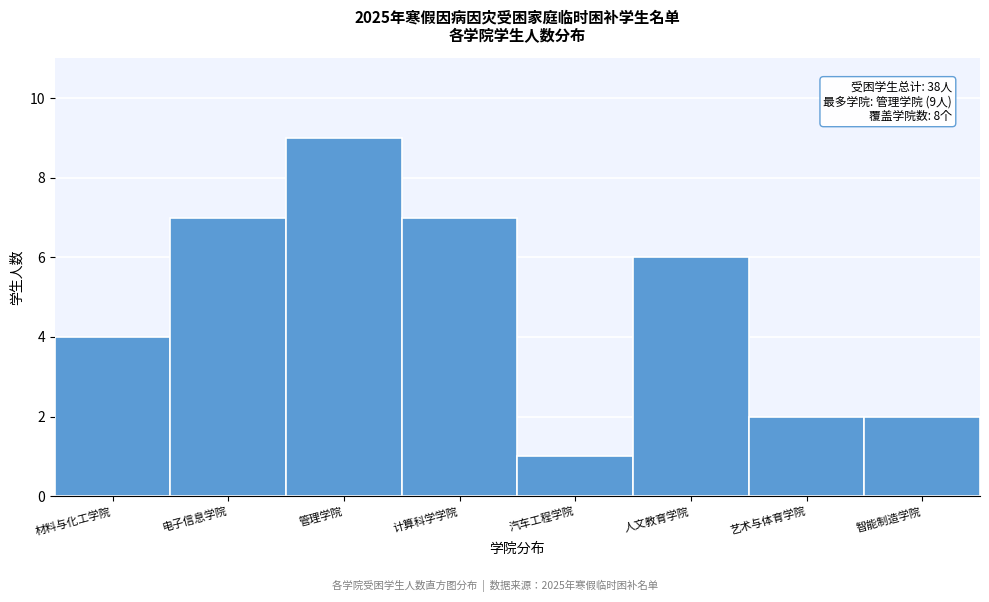

Reading left to right, list all the values displayed in this chart.

材料与化工学院=4	电子信息学院=7	管理学院=9	计算科学学院=7	汽车工程学院=1	人文教育学院=6	艺术与体育学院=2	智能制造学院=2